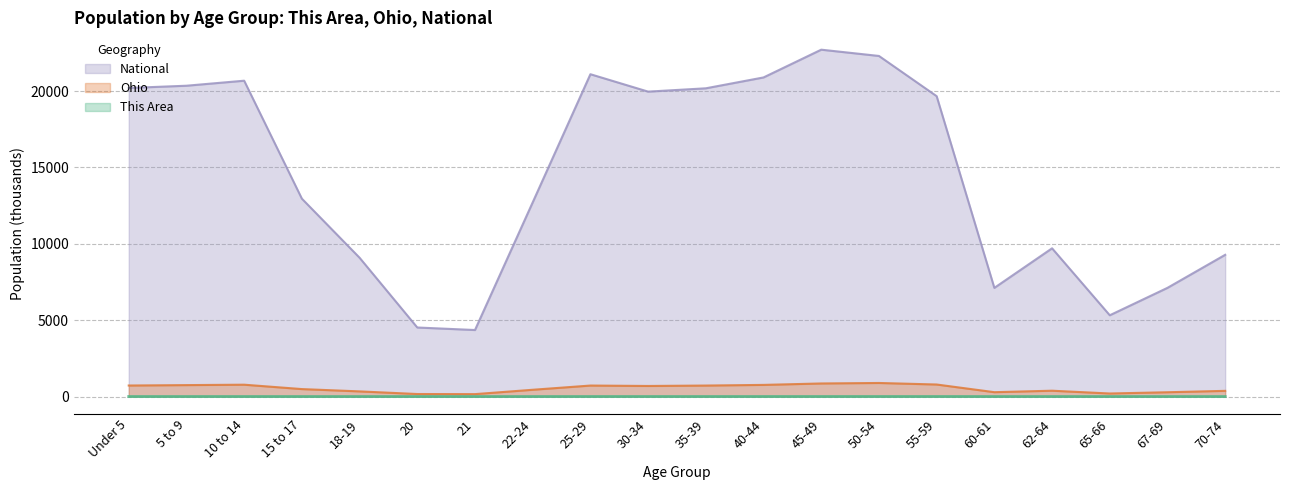

Which series changed the most between Under 5 and 65-66?

National